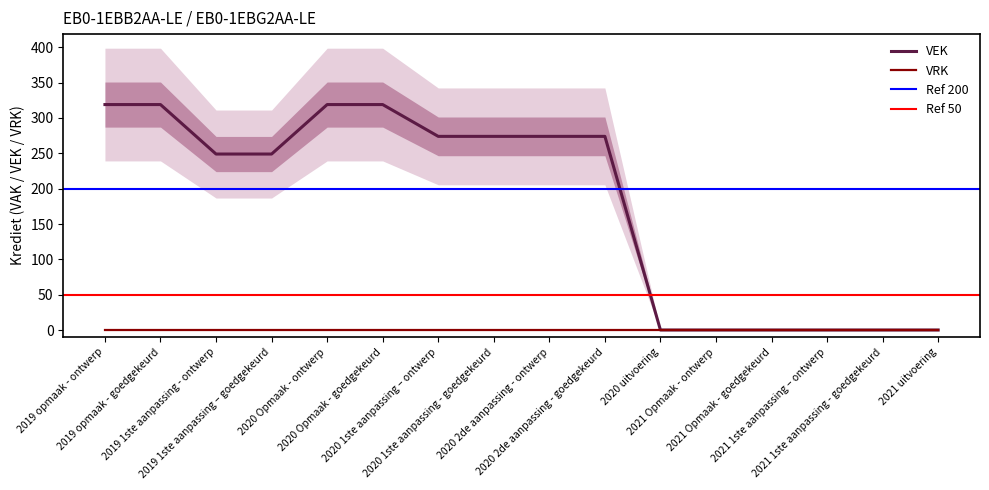

Where is the data nearest to the value 159?

2019 1ste aanpassing - ontwerp